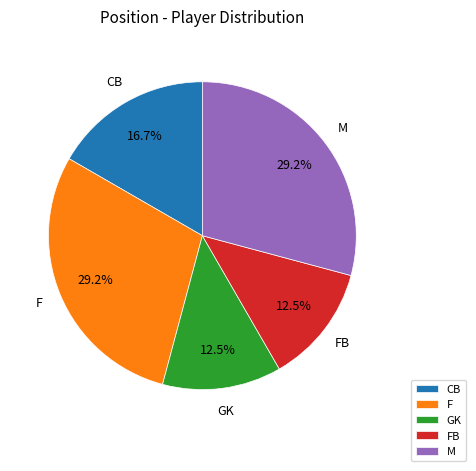

Is the sum of M and FB greater than half?

No